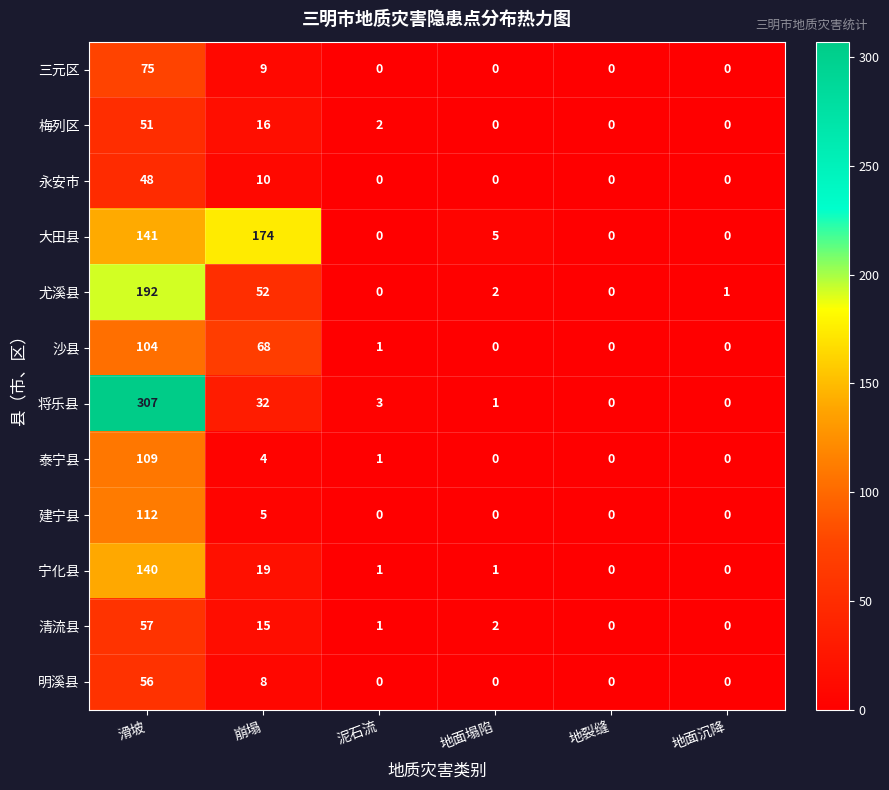

What is the difference between the 大田县 values at 泥石流 and 崩塌?

174